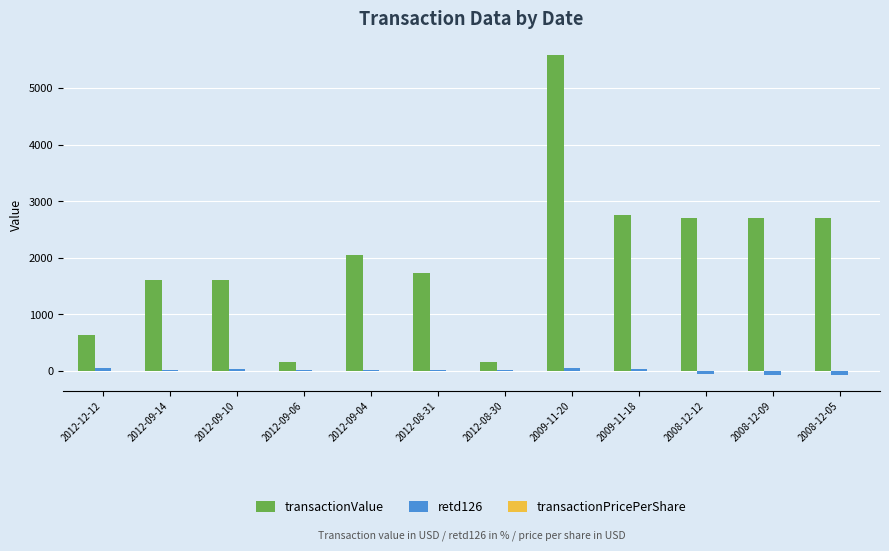

How many series are shown in this chart?

3